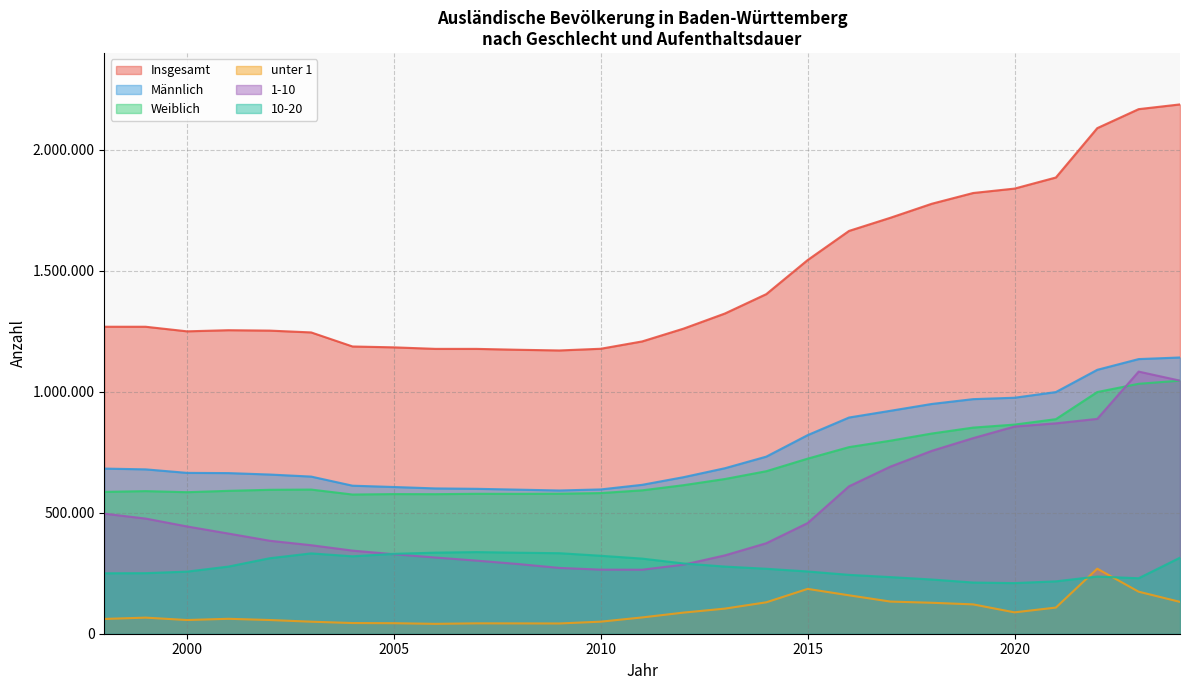

Where is Männlich nearest to the value 867027?

2016